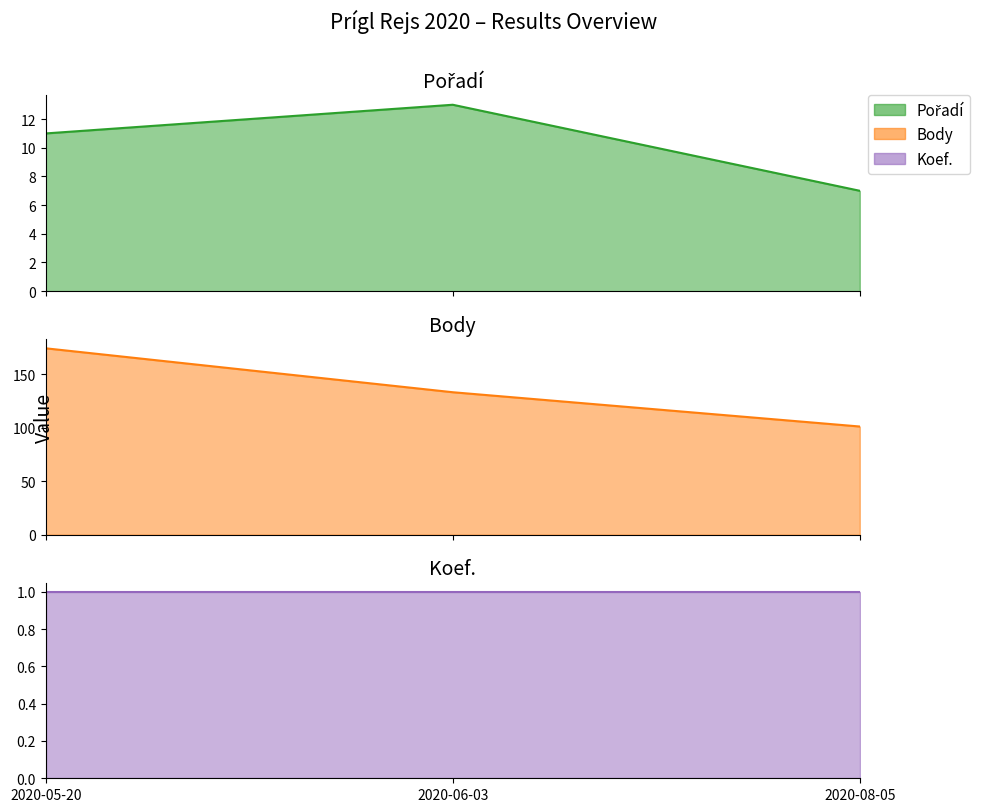

What value does the Pořadí series have at 2020-05-20?

11